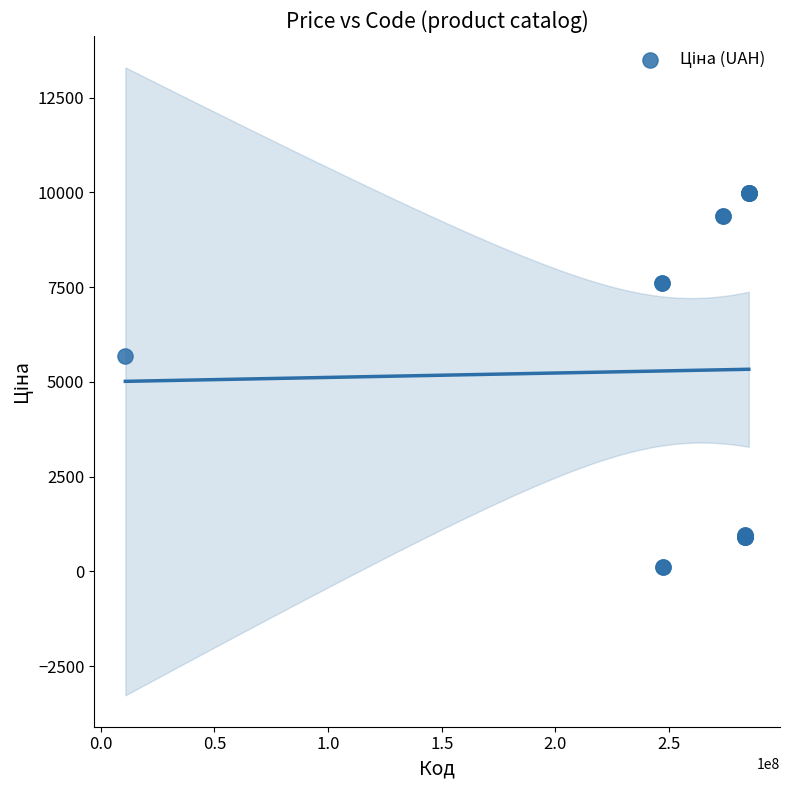

What Y value in the scatter plot is closest to 5044?

5673.8